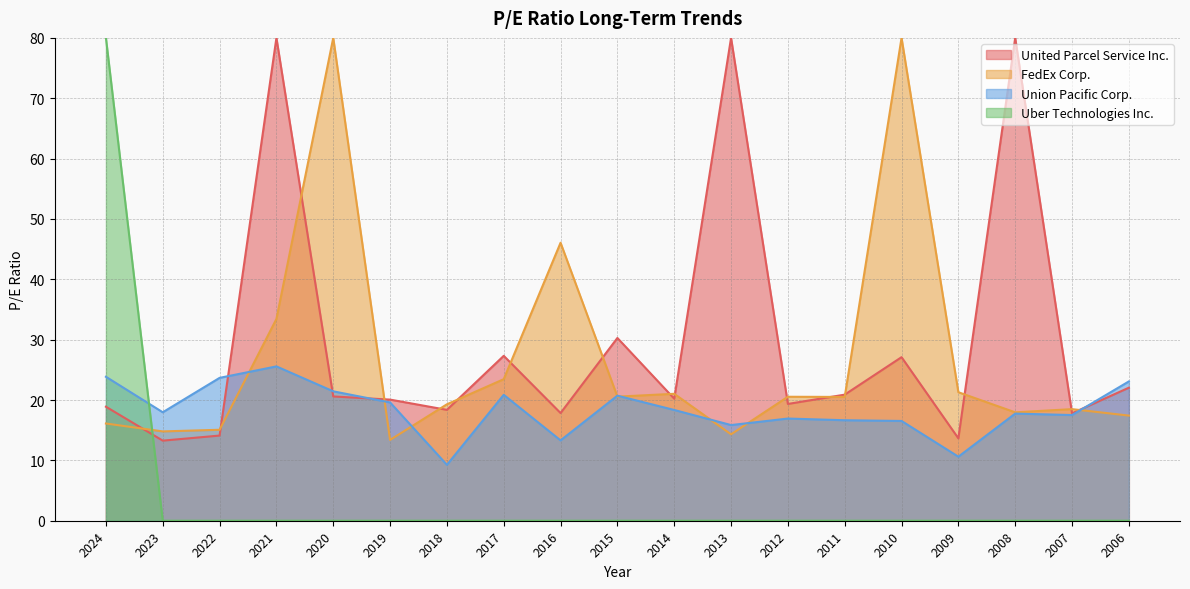

At 2010, list the series in order from largest to smallest.

FedEx Corp., United Parcel Service Inc., Union Pacific Corp., Uber Technologies Inc.